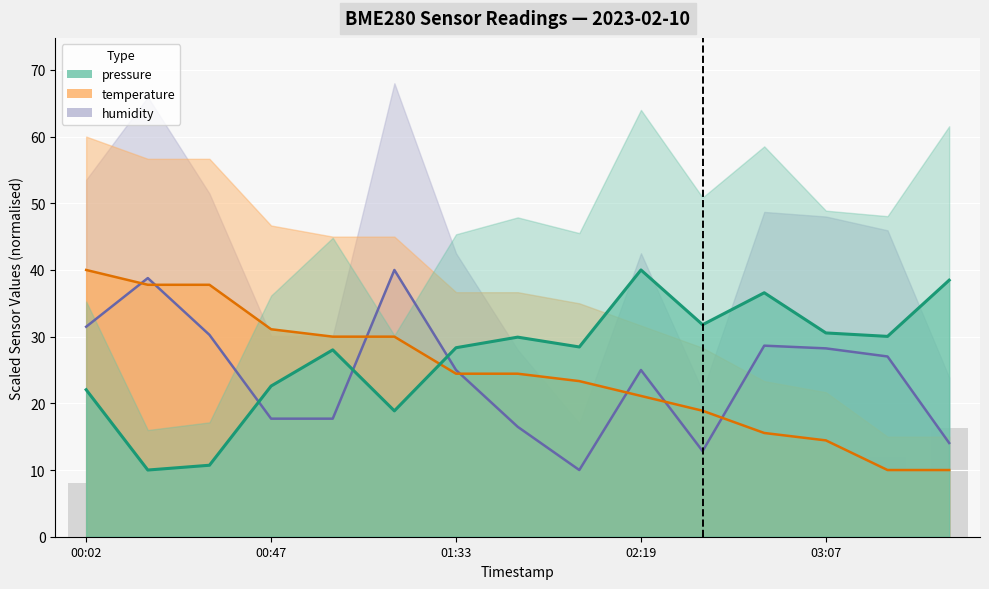

True or false: humidity has a value of 27.0 at 2023-02-10T03:22:17.

True